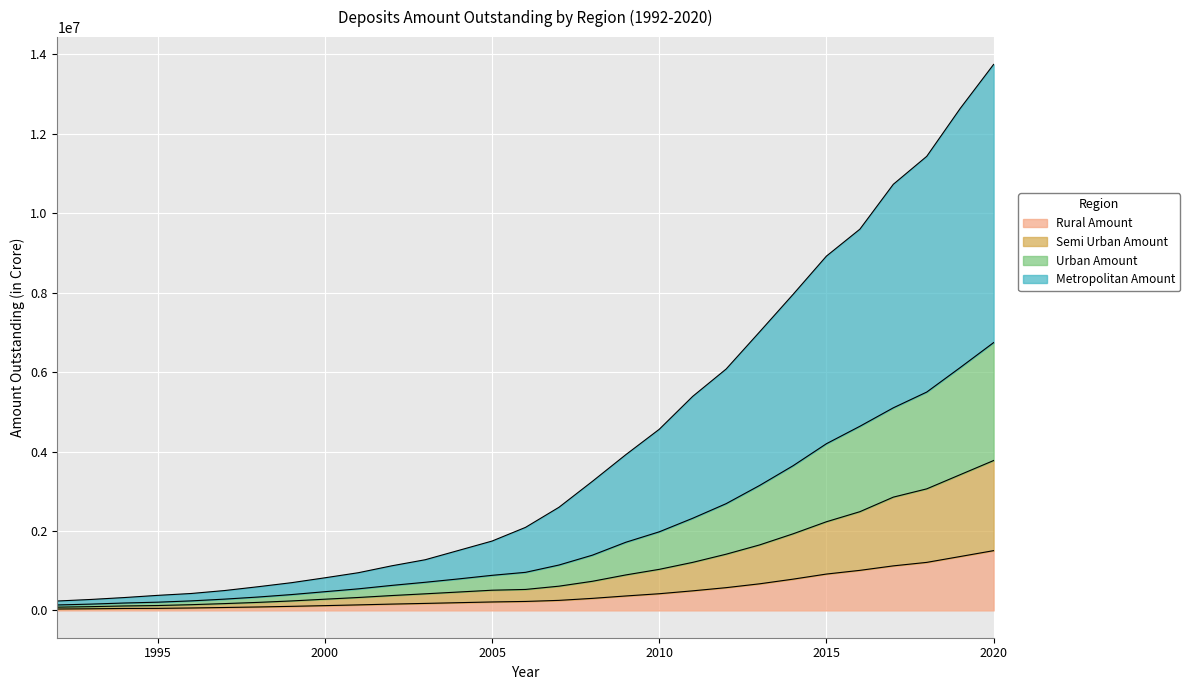

How many lines are shown in the chart?

4